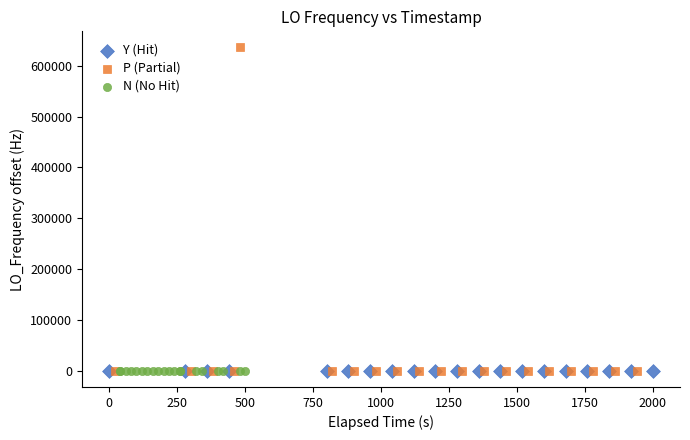

Which series reaches the maximum Y coordinate?

P (Partial)